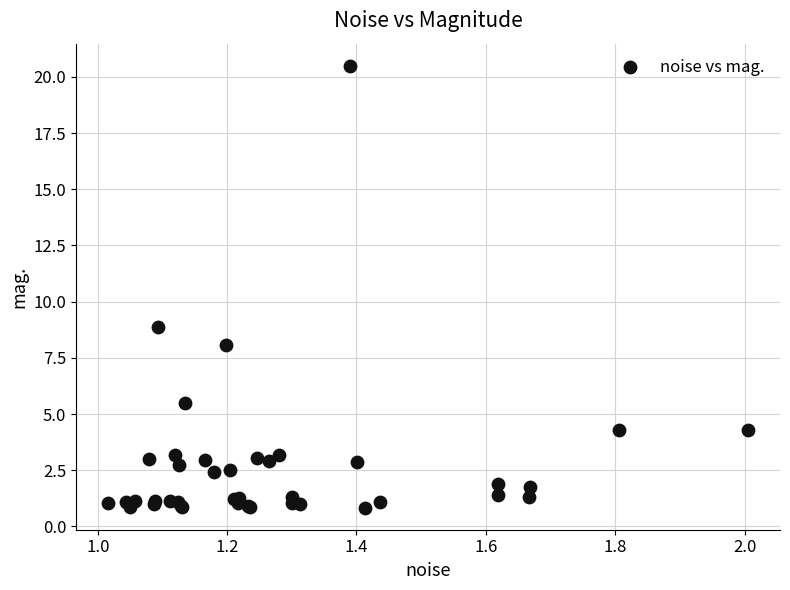

What Y value in the scatter plot is closest to 10?

8.9